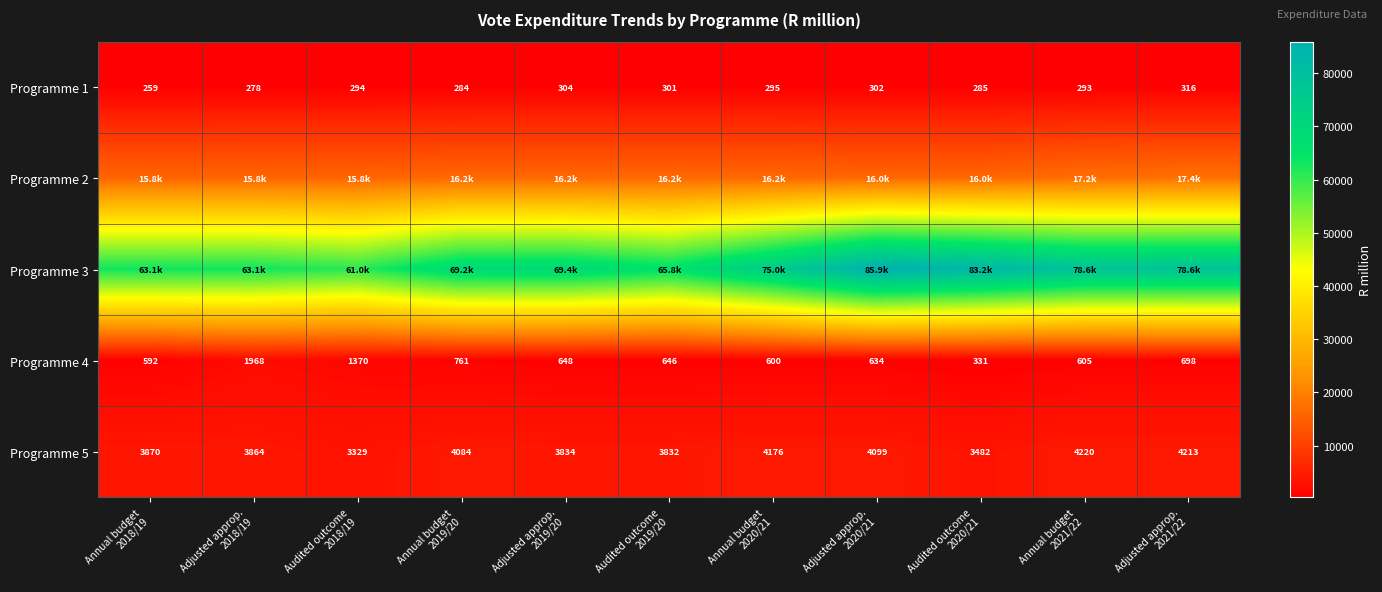

The value of Programme 4 at Annual budget 2020/21 is 935.6. True or false?

False